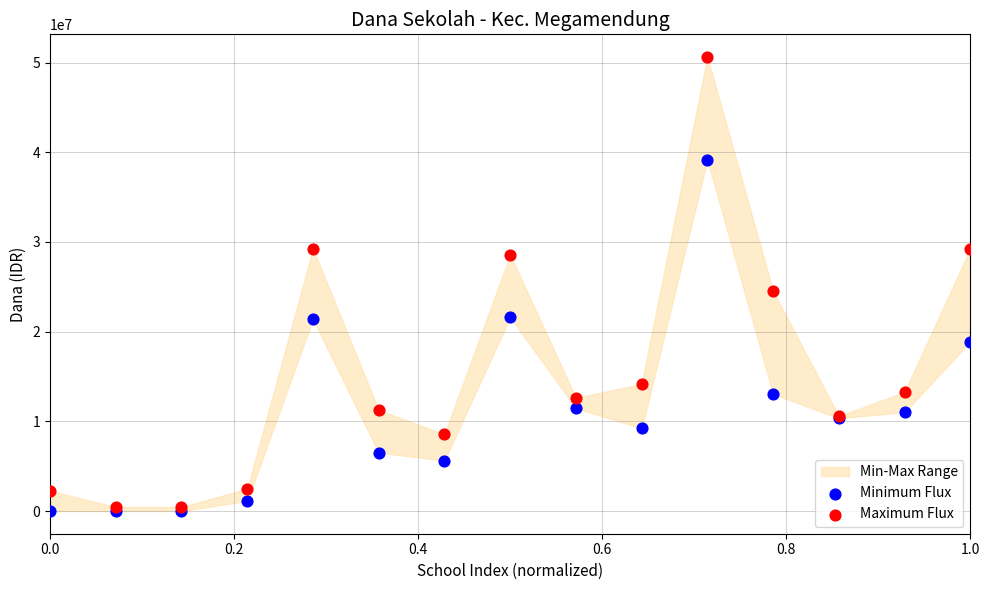

Across all series, what Y value is closest to 25312500?

24525000